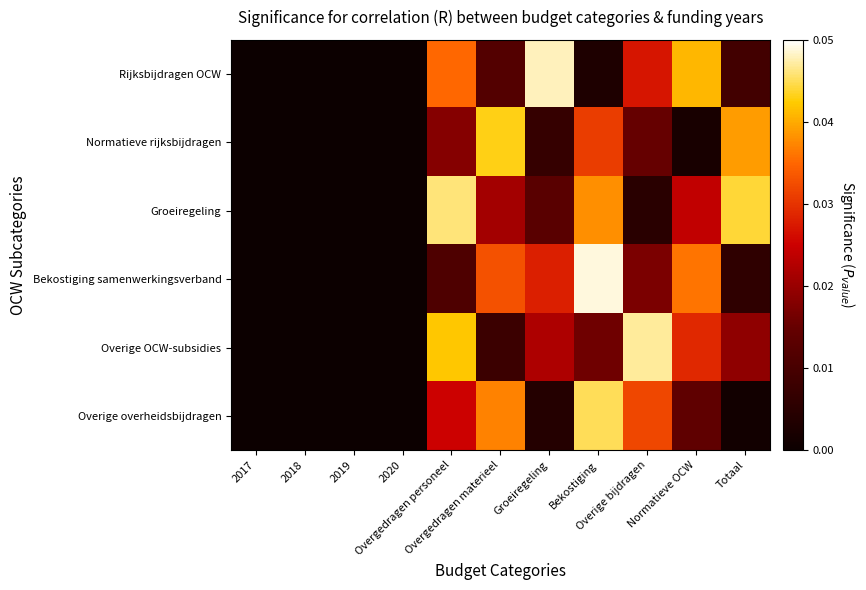

Which series has the widest spread of values?

Bekostiging samenwerkingsverband